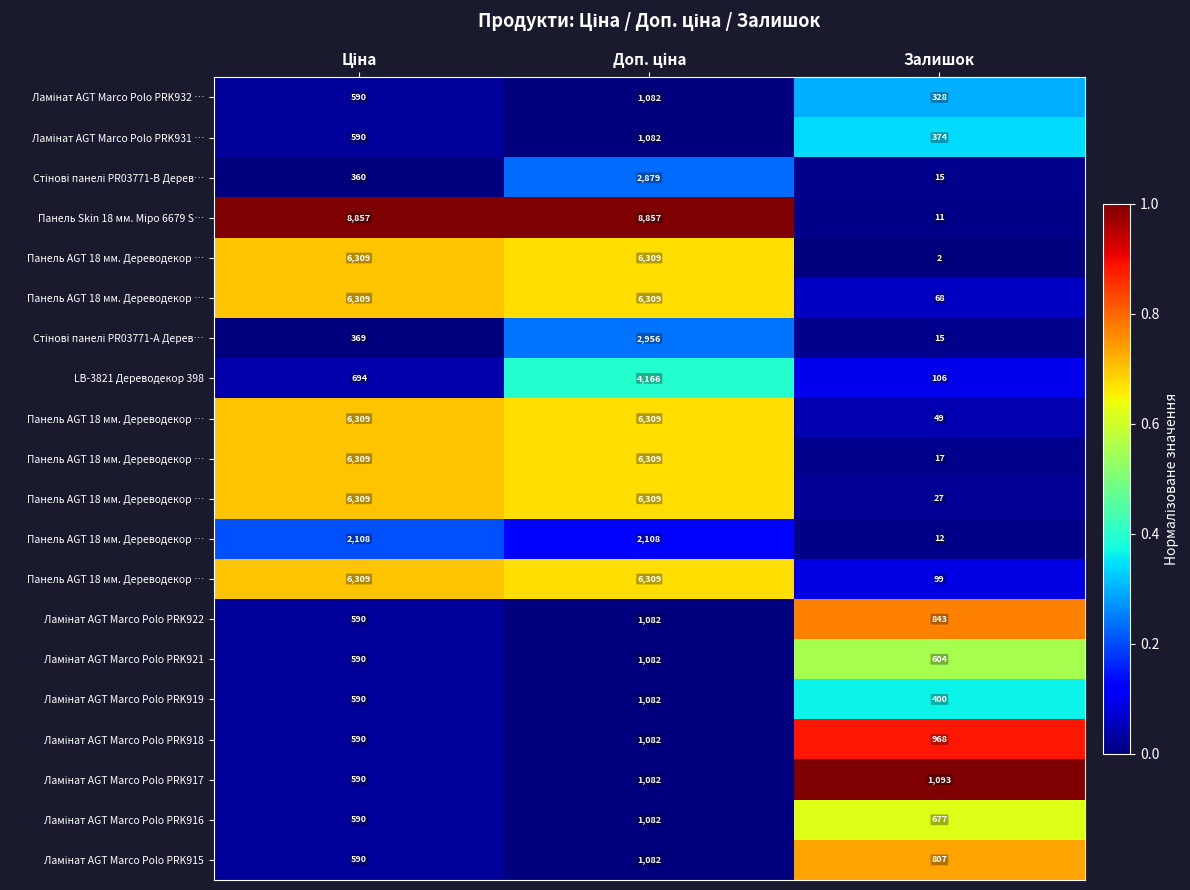

Which has a higher value, Ціна or Залишок?

Залишок